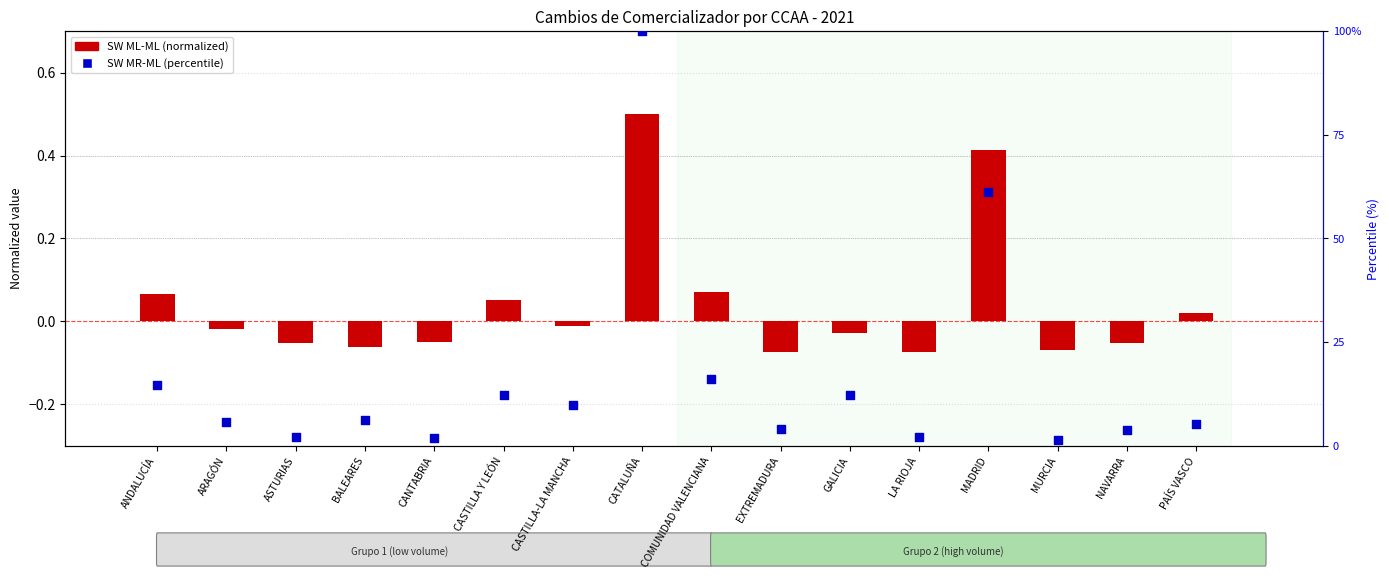

What are all the series names shown in the legend?

SW ML-ML (normalized), SW MR-ML (percentile)